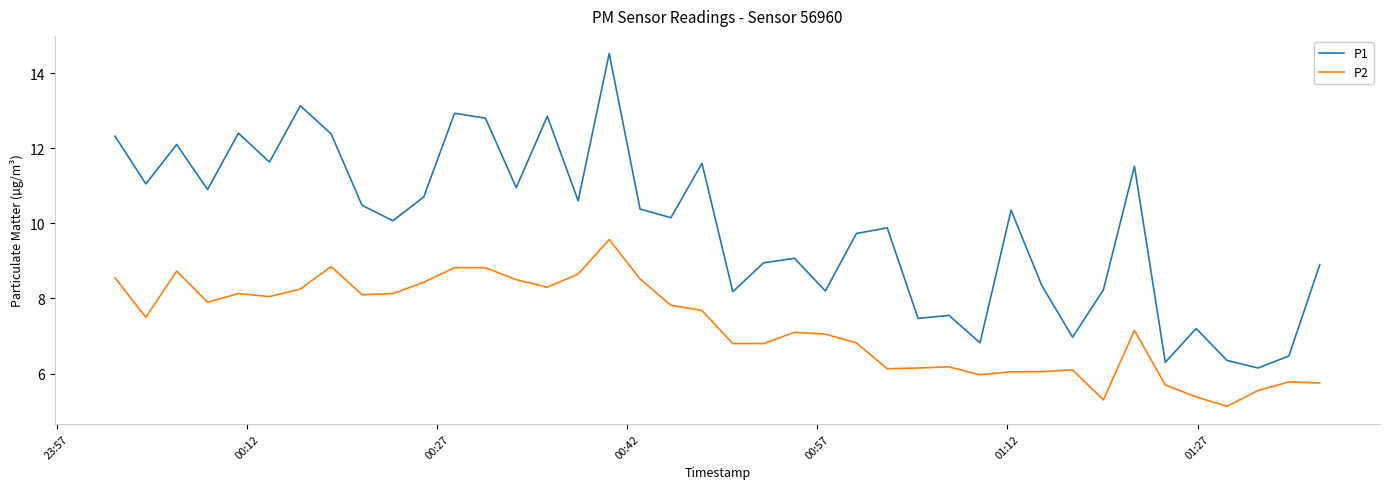

What is the minimum value shown in the chart?

5.1